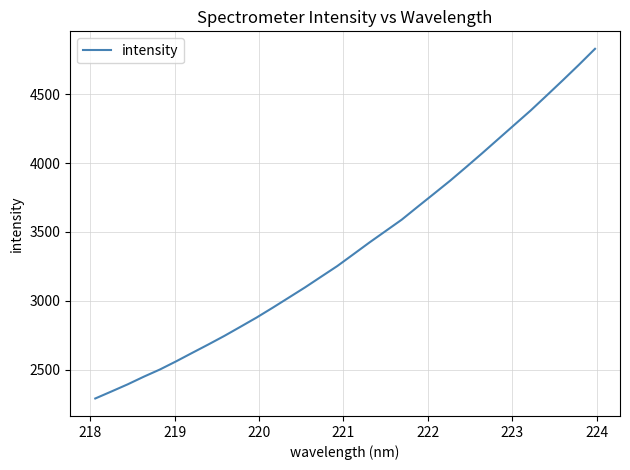

What is the greatest value displayed?

4830.7